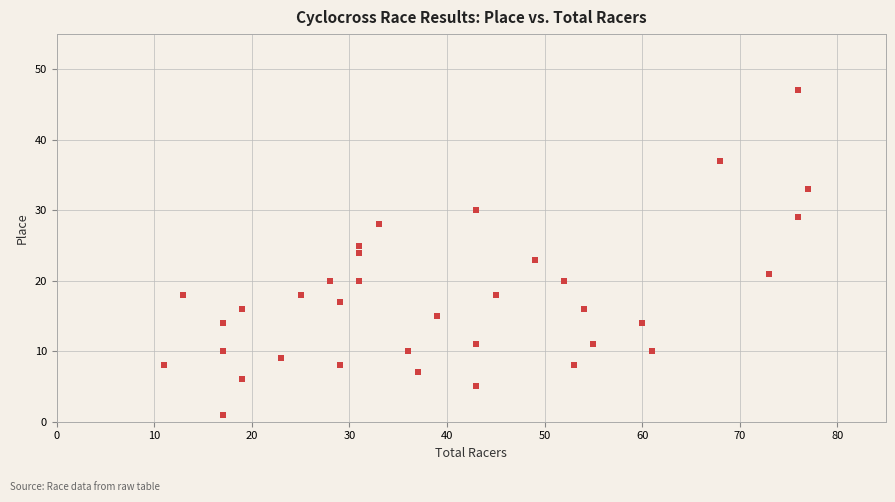

What is the range of X values (max minus min)?

66